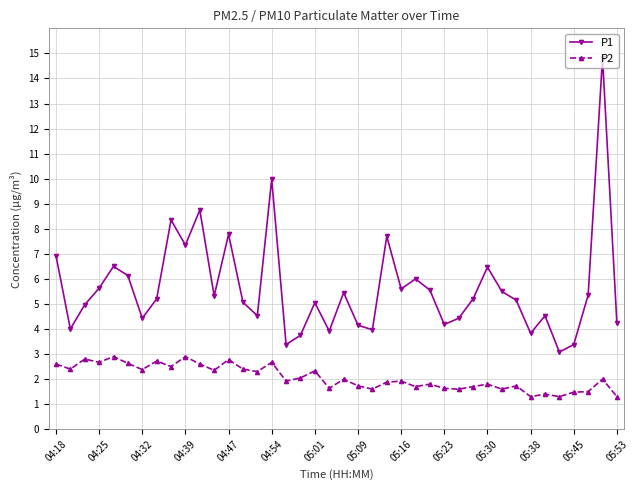

What is the highest value of the P2 series?

2.9